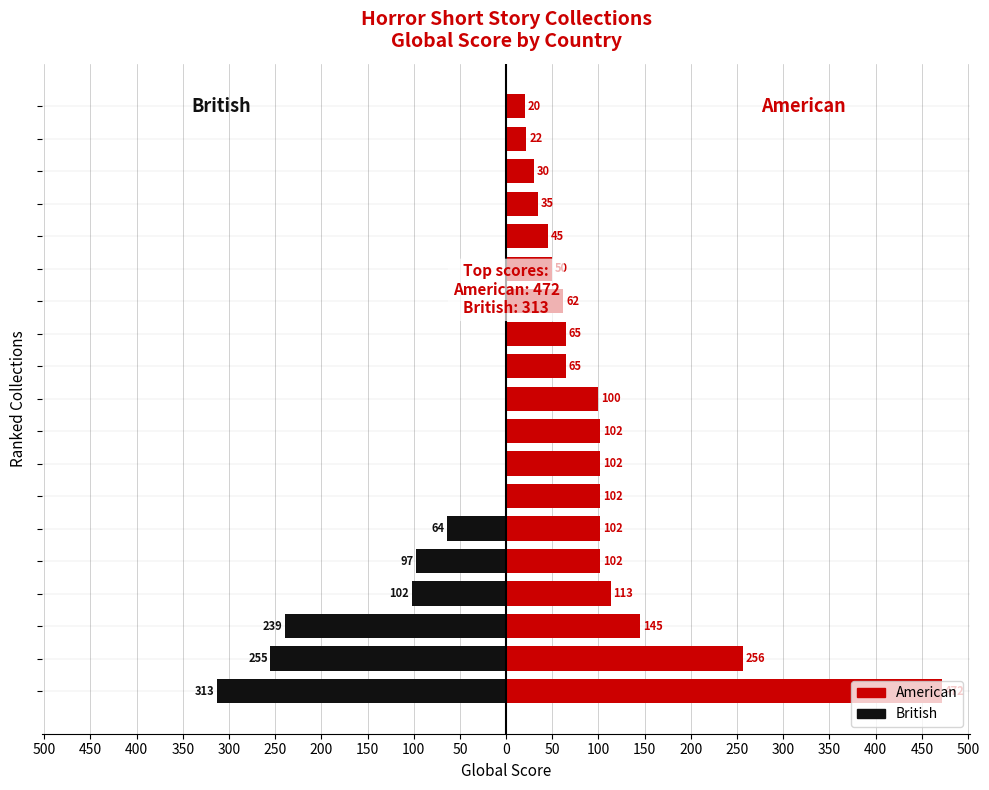

Which series has the widest spread of values?

American